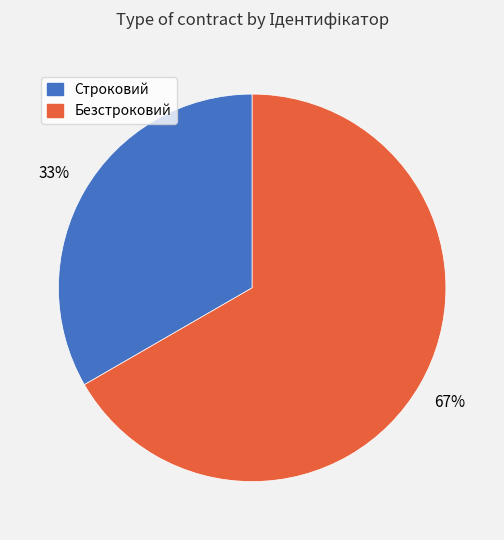

Approximately how many times larger is the value at Безстроковий compared to Строковий?

2.0